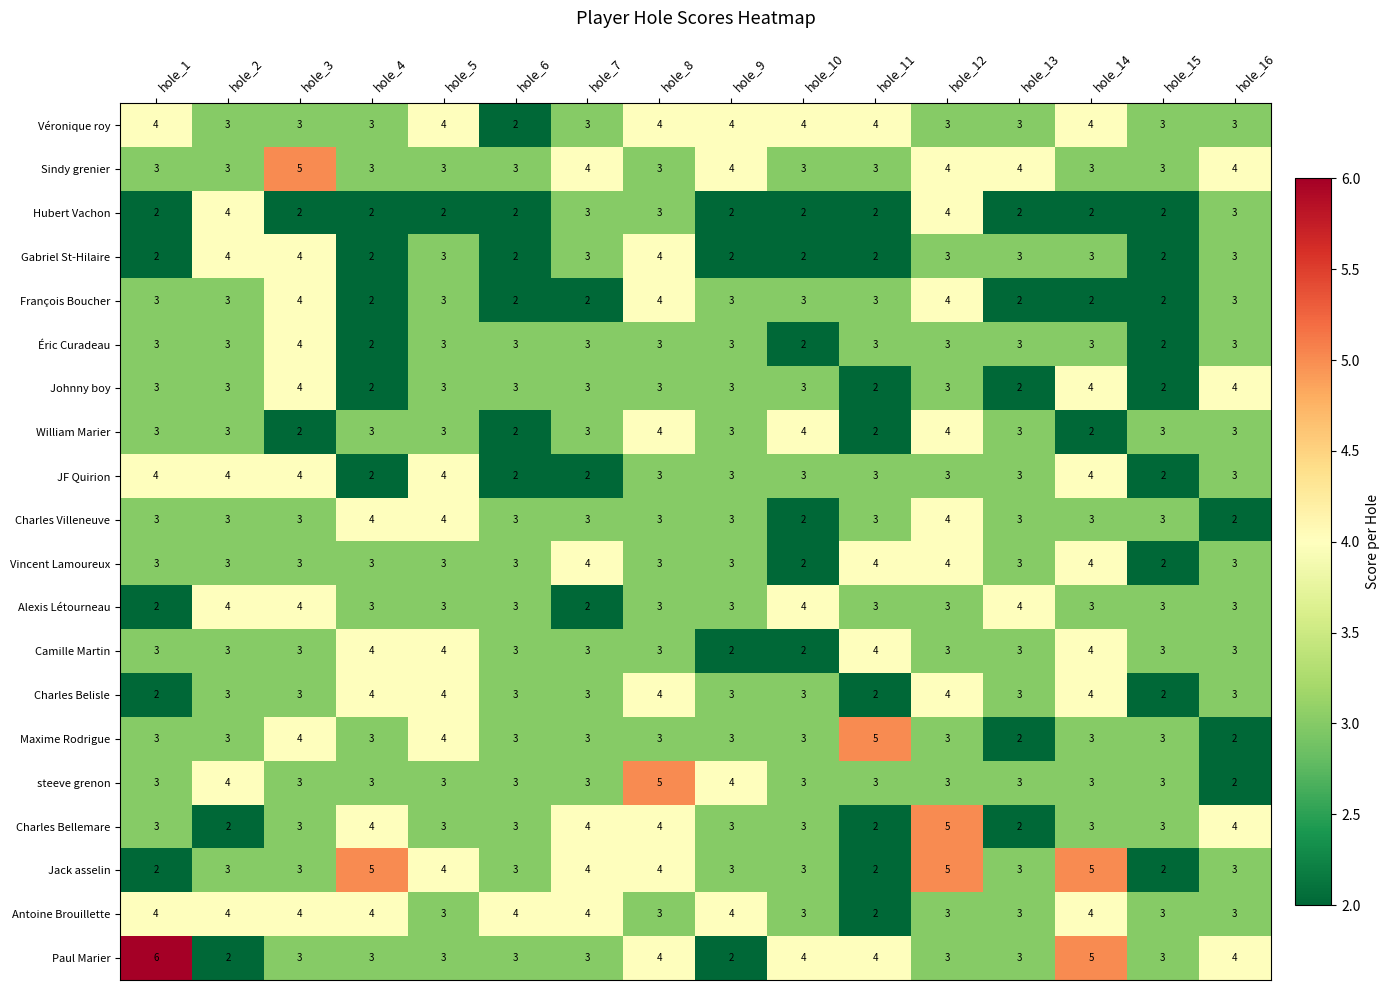

What is the spread (max minus min) of values at hole_12?

2